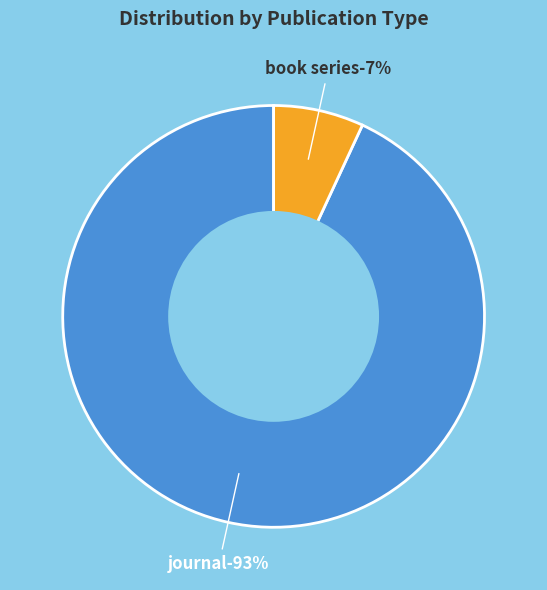

Is it true that journal is 86% of the pie?

False